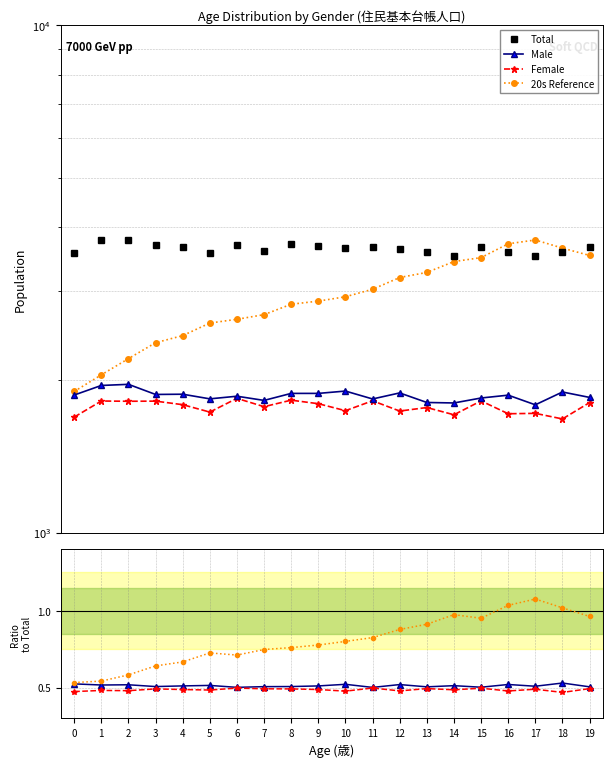

At which label does Total reach its minimum?

17